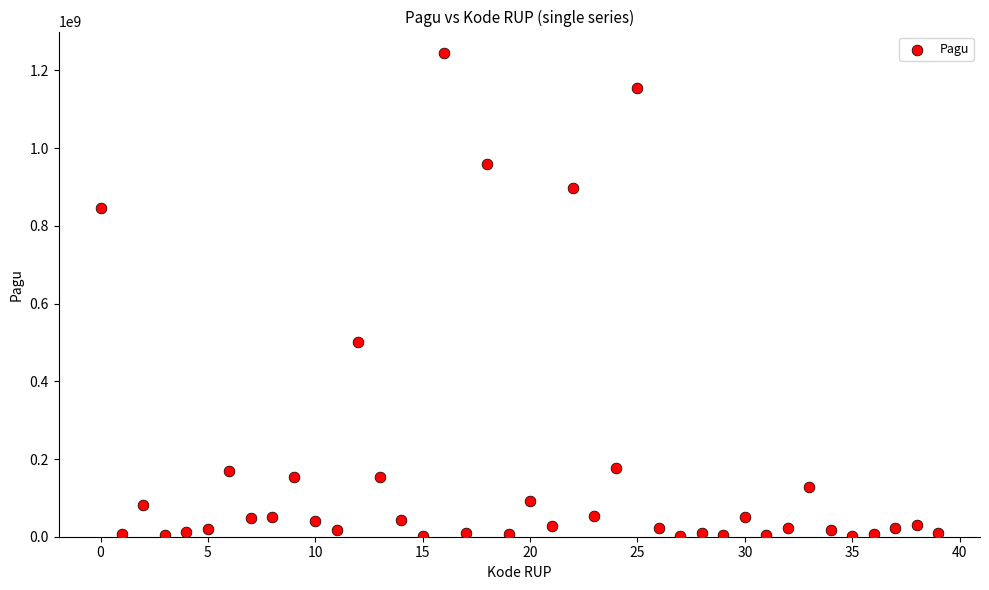

What is the range of Y values (max minus min)?

1244080000